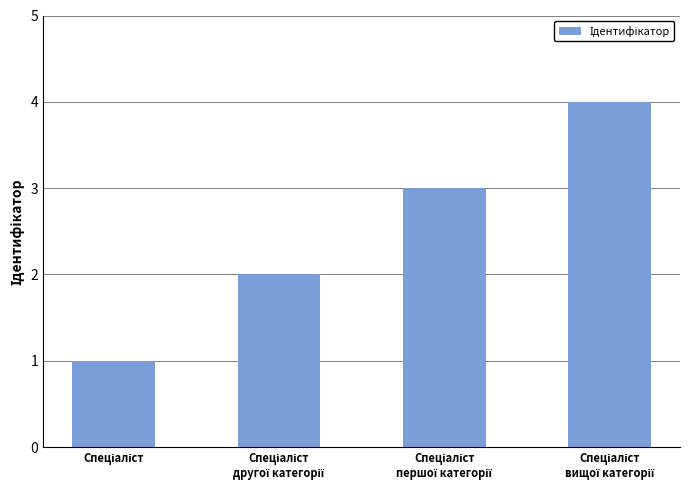

Count the values in the range 2 to 4.

3